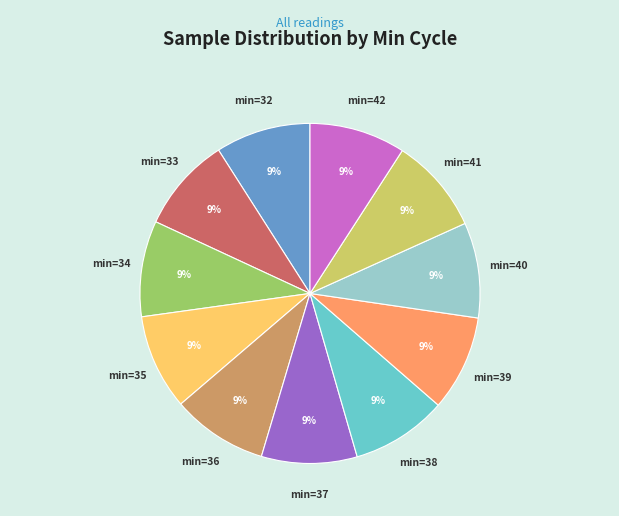

Is there any slice that represents more than half of the pie?

No